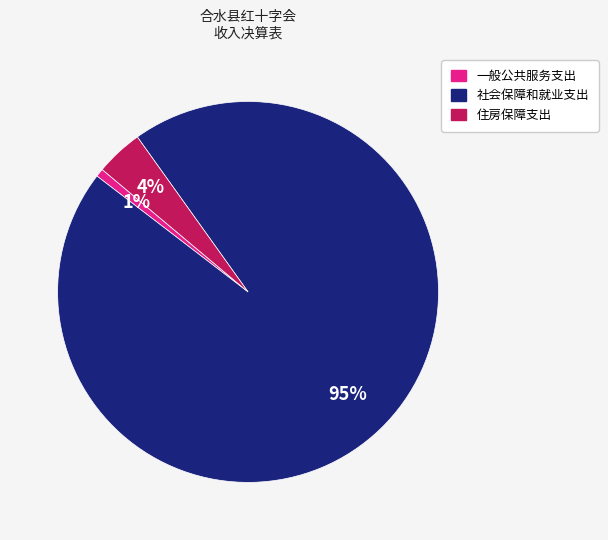

Which slice is the largest?

社会保障和就业支出